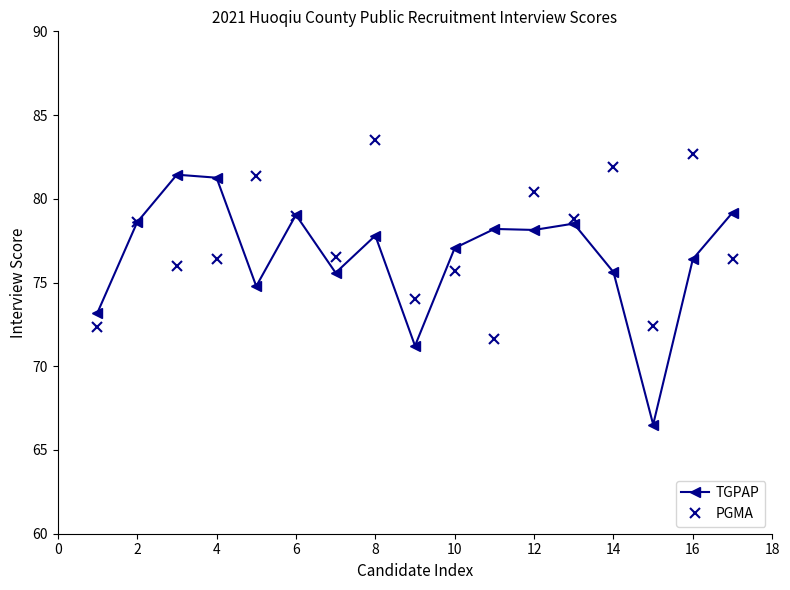

True or false: TGPAP has more than 2 interior local peaks.

True